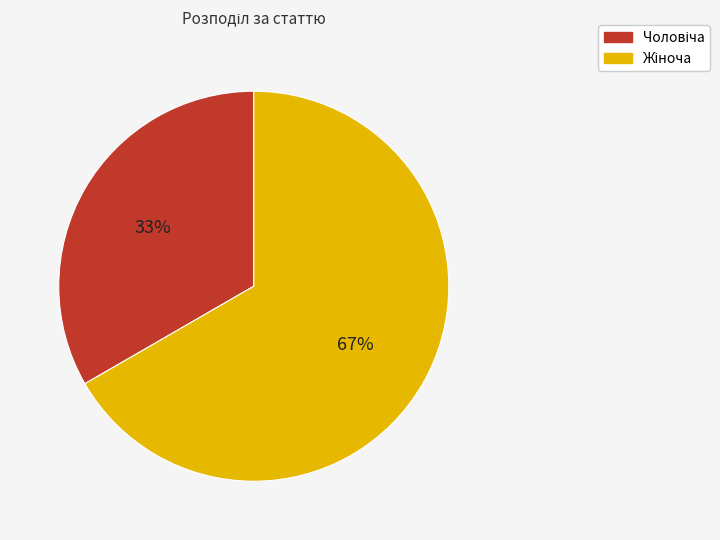

Is there any slice that represents more than half of the pie?

Yes